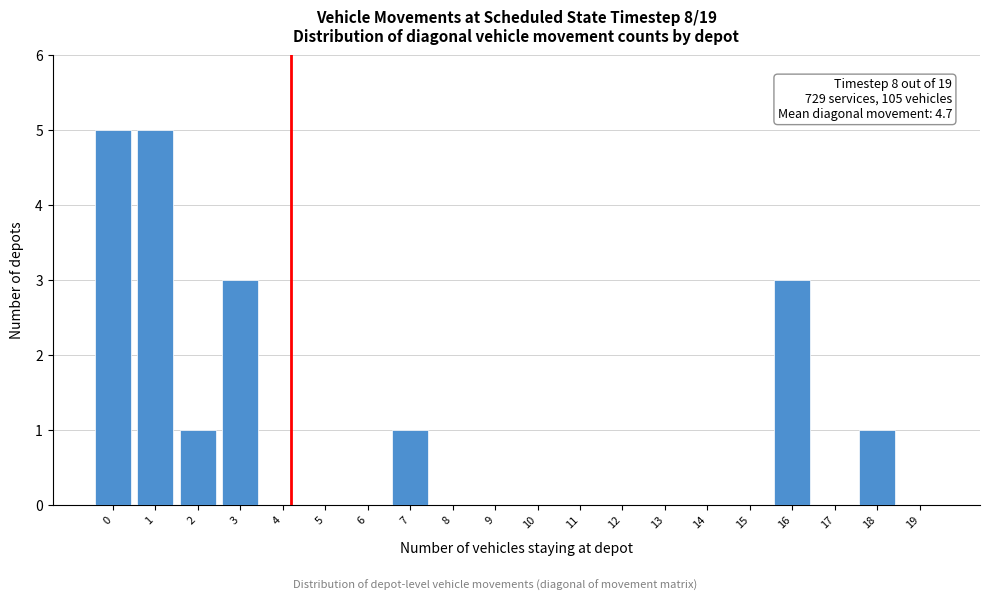

Reading right to left, list all the values displayed in this chart.

19=0	18=1	17=0	16=3	15=0	14=0	13=0	12=0	11=0	10=0	9=0	8=0	7=1	6=0	5=0	4=0	3=3	2=1	1=5	0=5